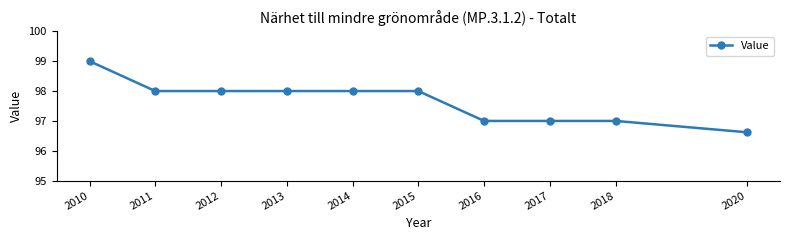

What is the value of the 10th point from the left?

96.6